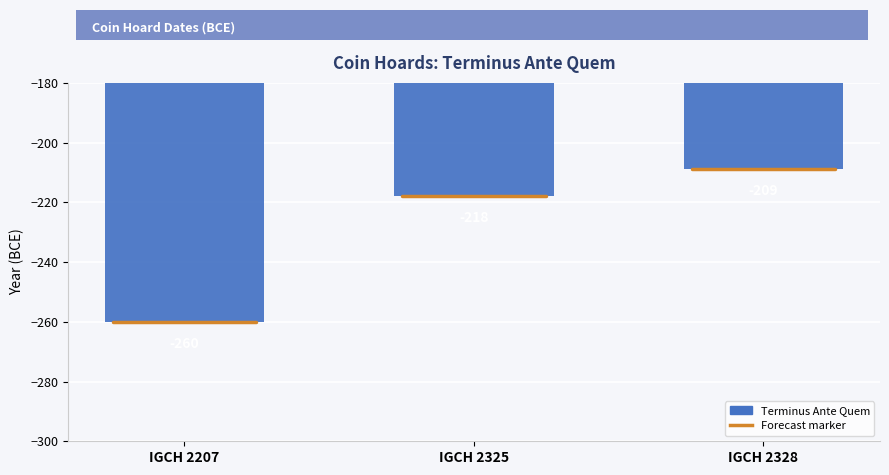

What is the average value?

-229